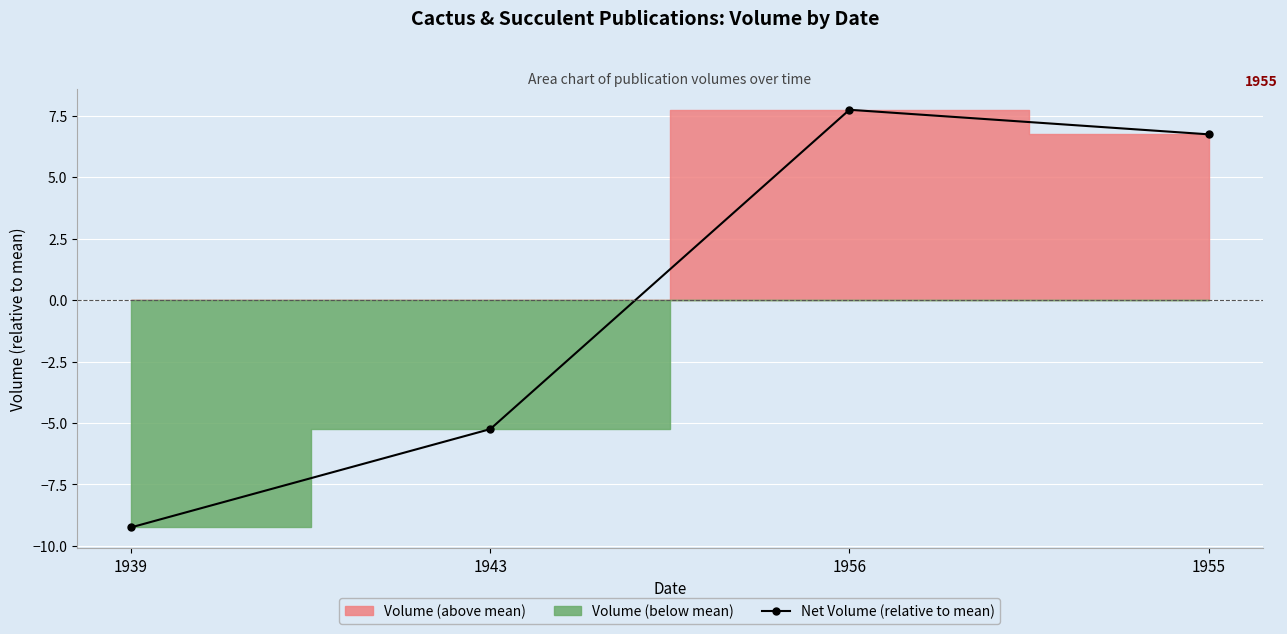

What is the smallest value displayed?

-9.2